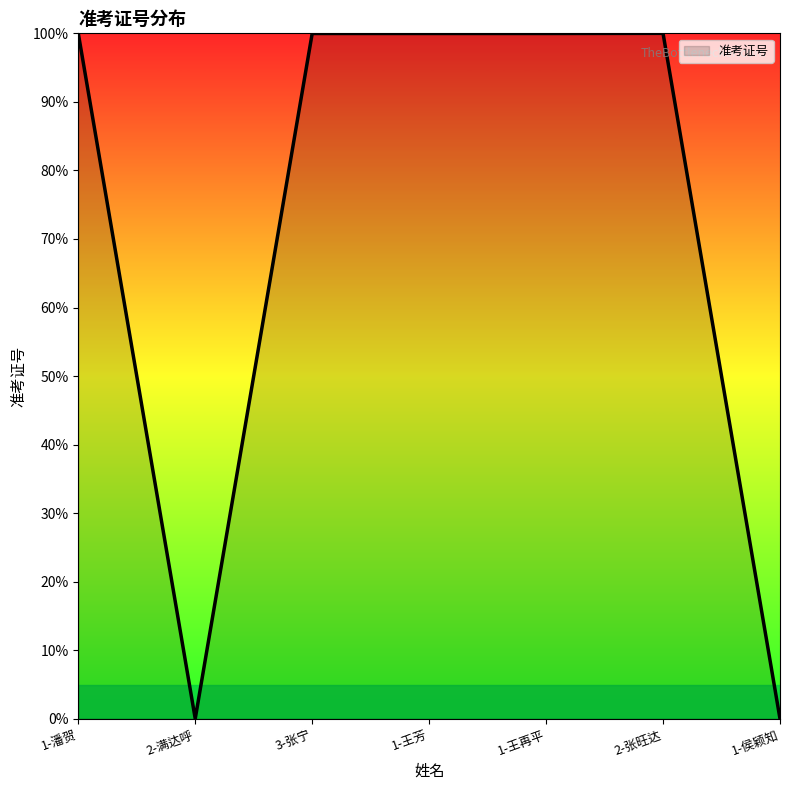

What is the greatest value displayed?

100.0